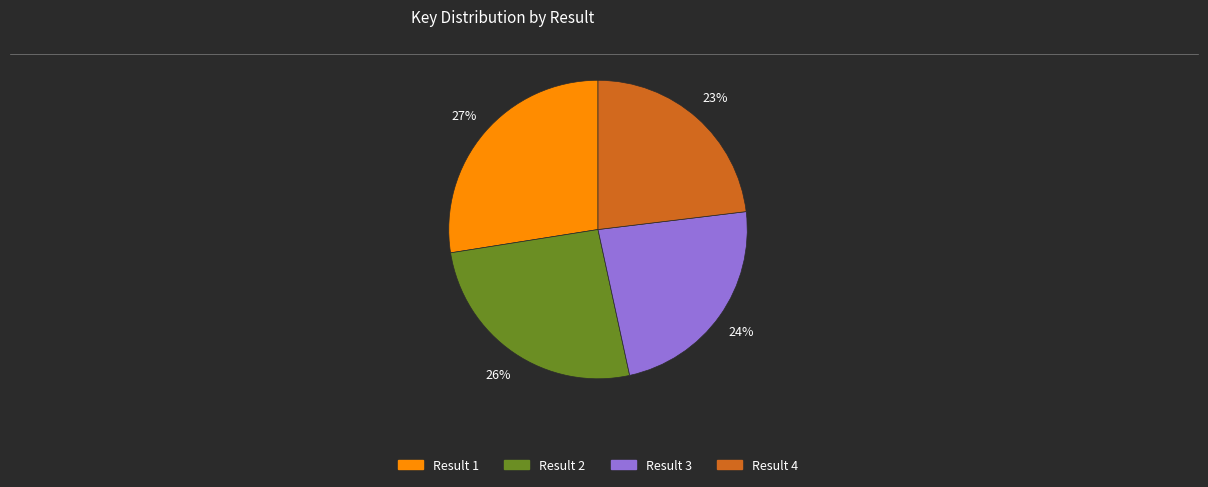

Count the number of slices in the pie.

4